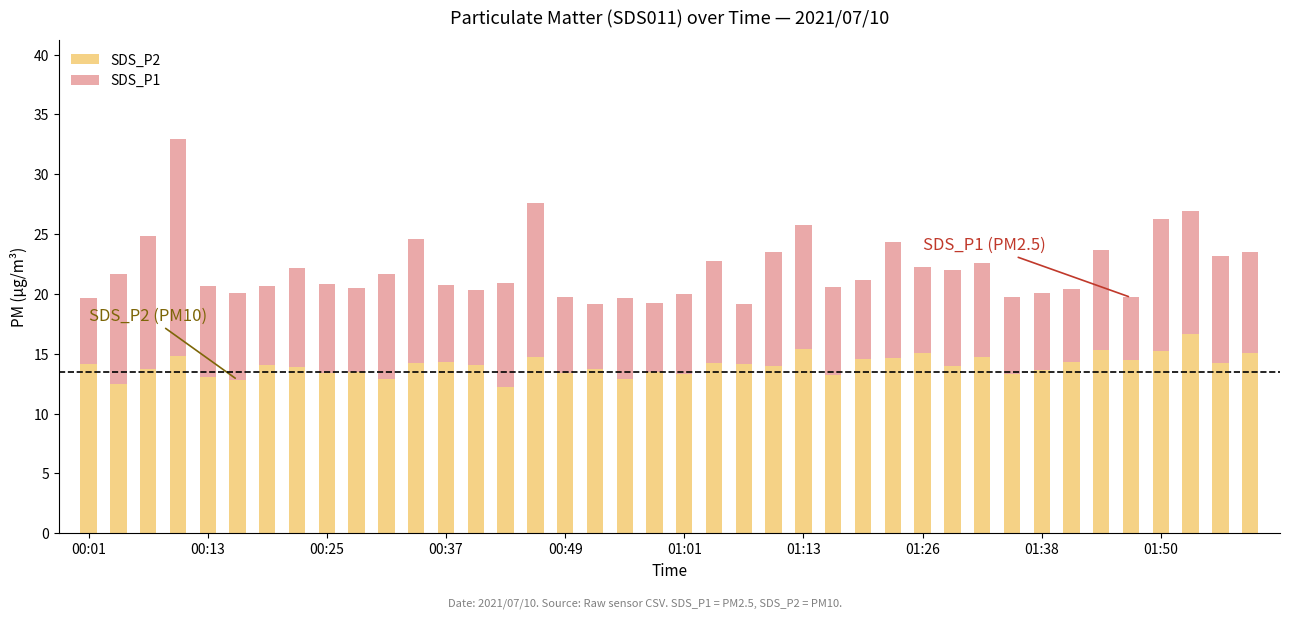

What is the highest value of the SDS_P2 series?

16.6